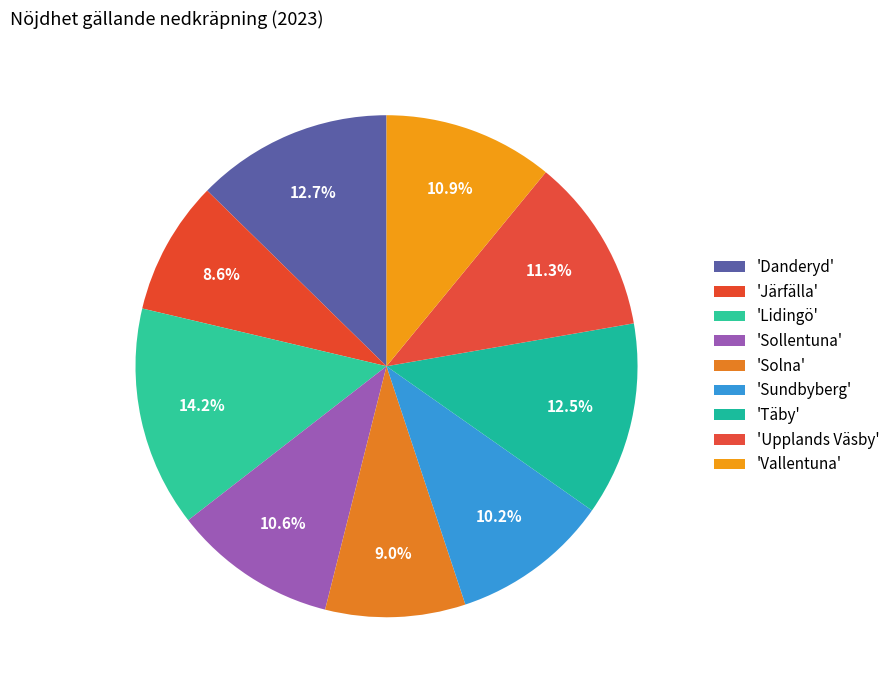

Is there a majority slice in this chart?

No